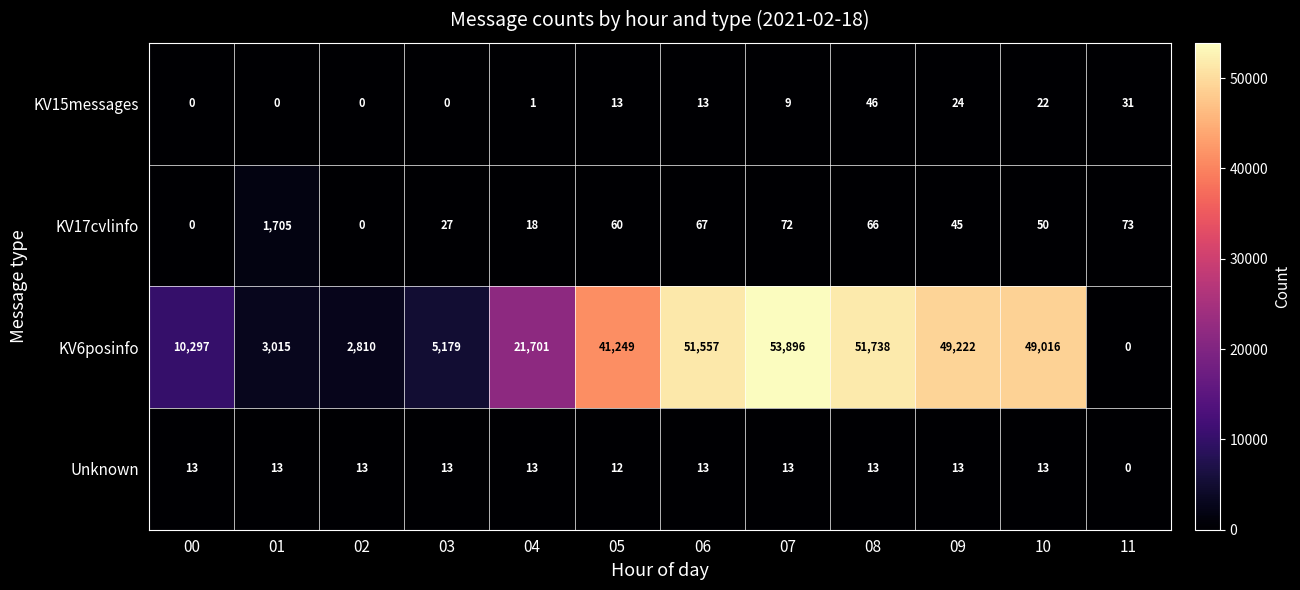

What is the greatest value displayed?

53896